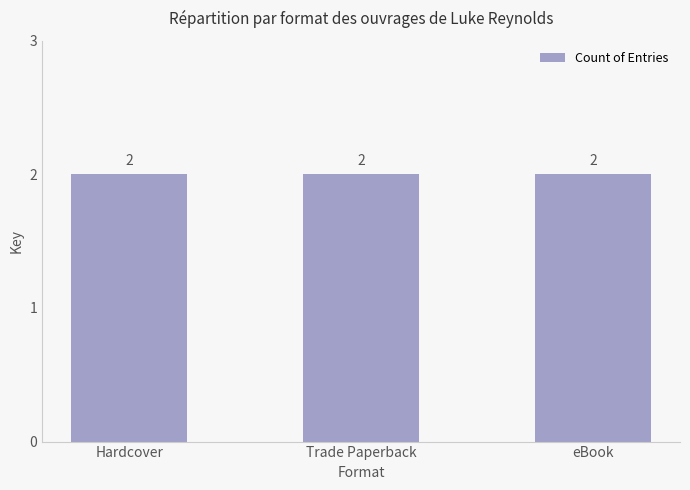

The value at Hardcover is 71229456. True or false?

False